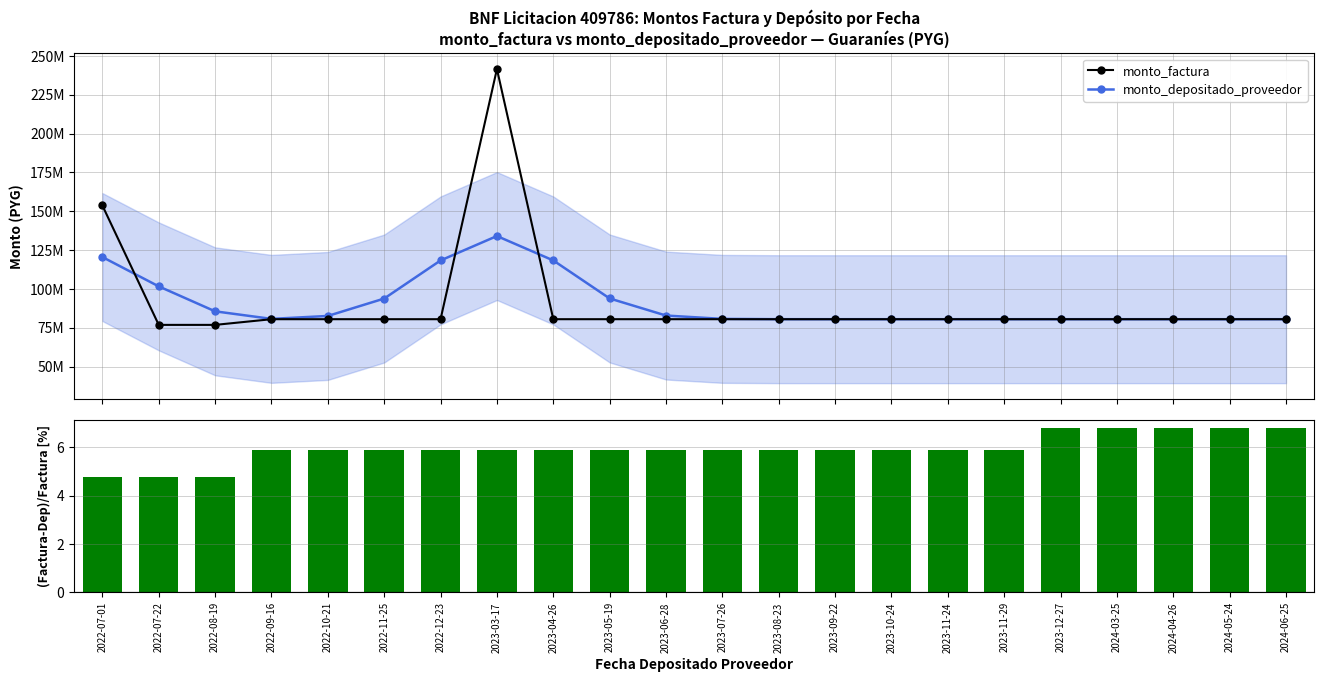

Which series changed the most between 2023-10-24 and 2024-03-25?

(Factura-Dep)/Factura [%]